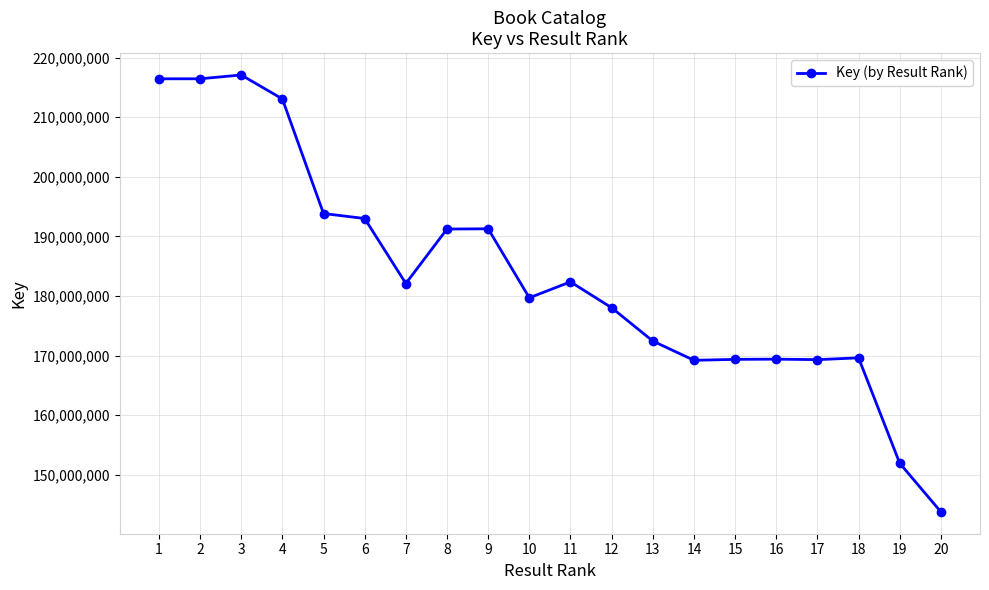

How many data points are less than 182091775?

10